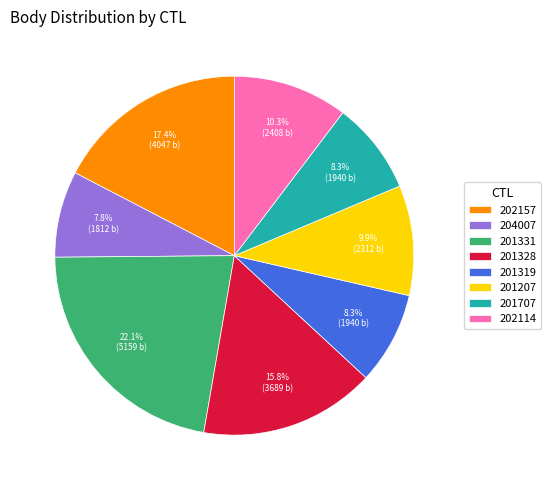

Approximately how many times larger is the value at 204007 compared to 201319?

0.9